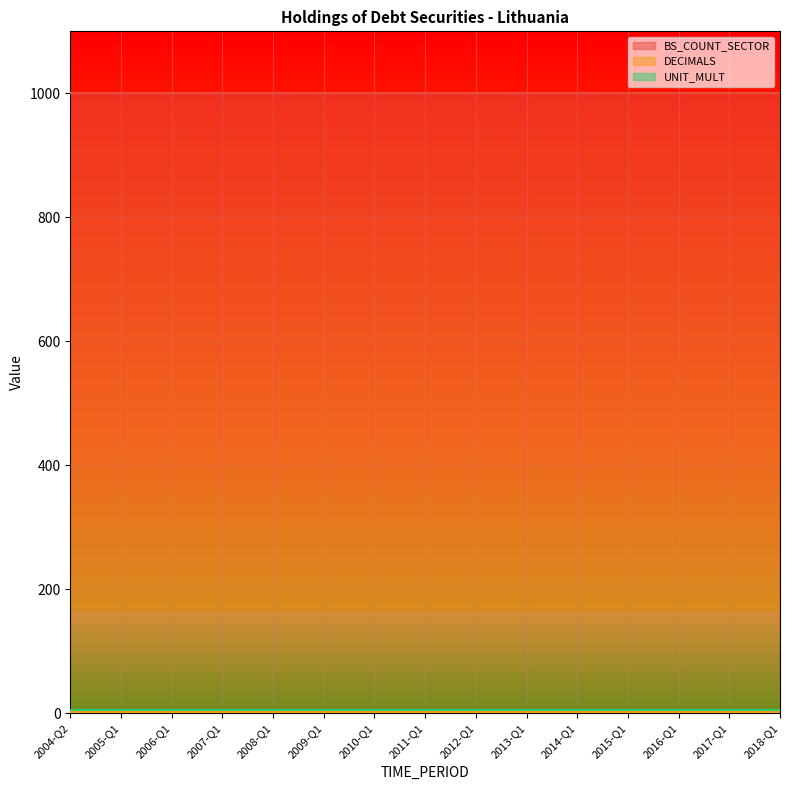

At which category does the chart reach its minimum across all series?

2004-Q2